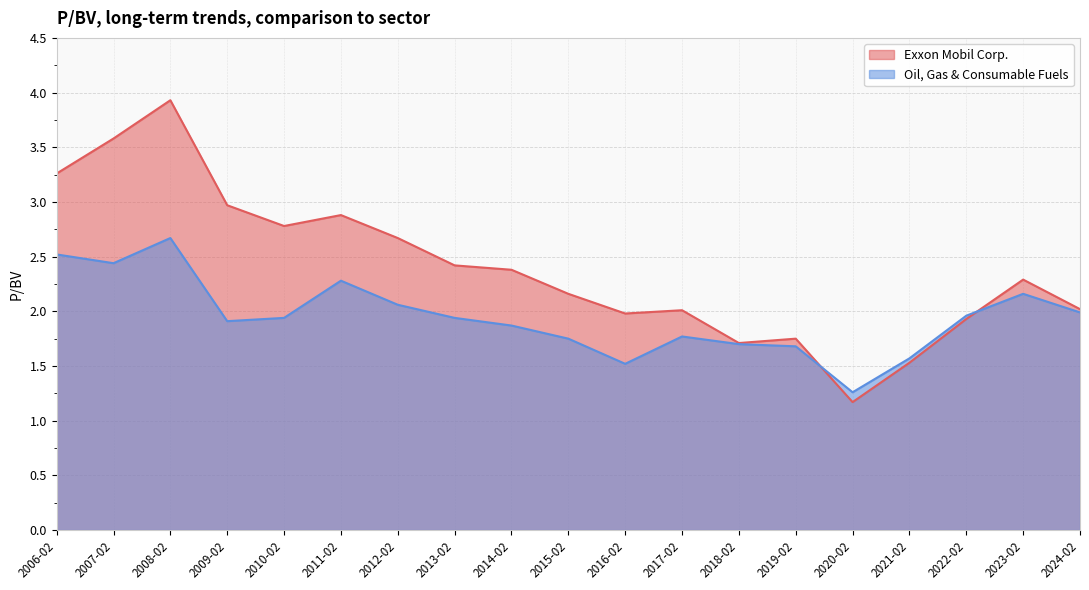

At how many categories does at least one series exceed 3?

3